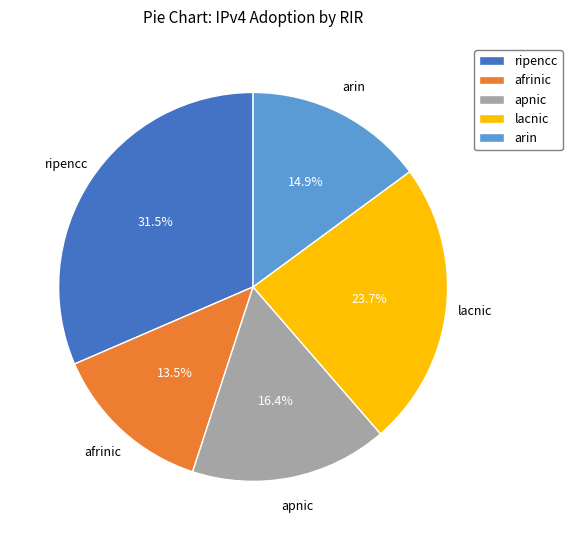

Rank the categories by value from highest to lowest.

ripencc, lacnic, apnic, arin, afrinic